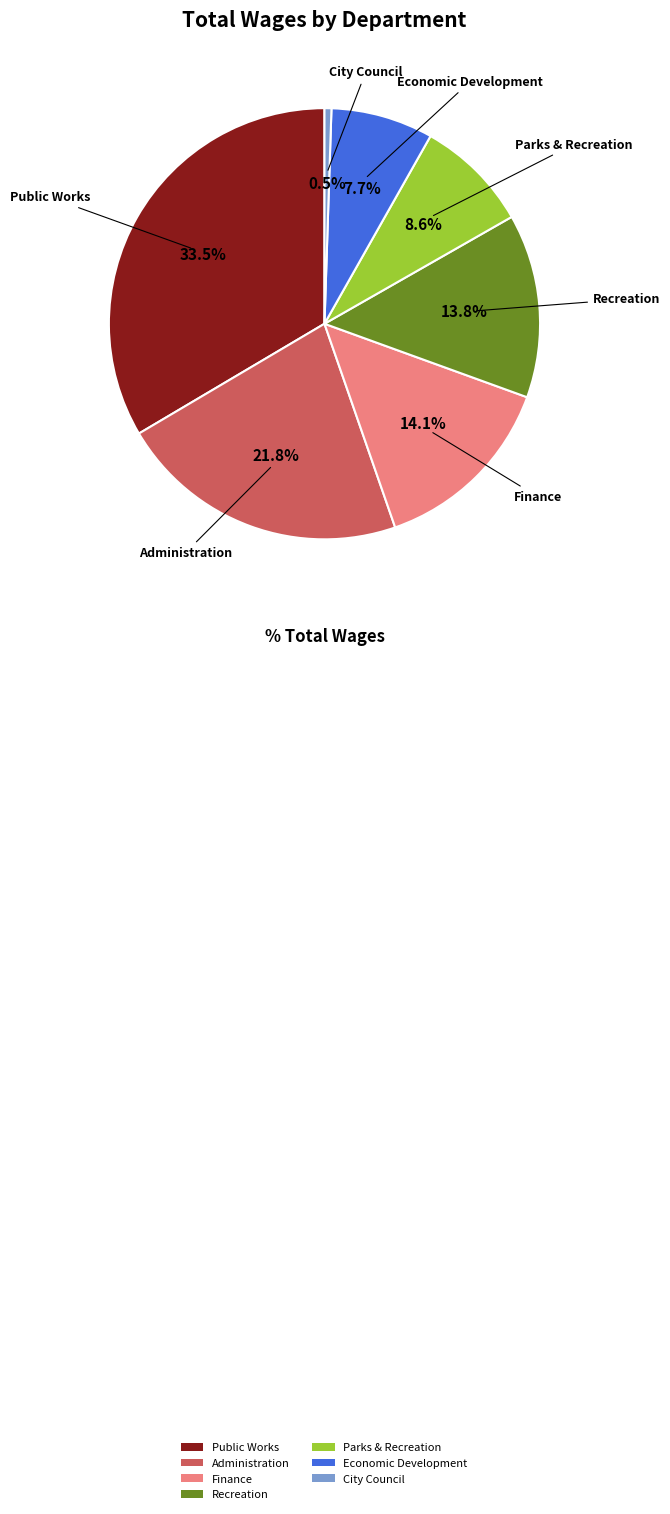

Is there any slice that represents more than half of the pie?

No